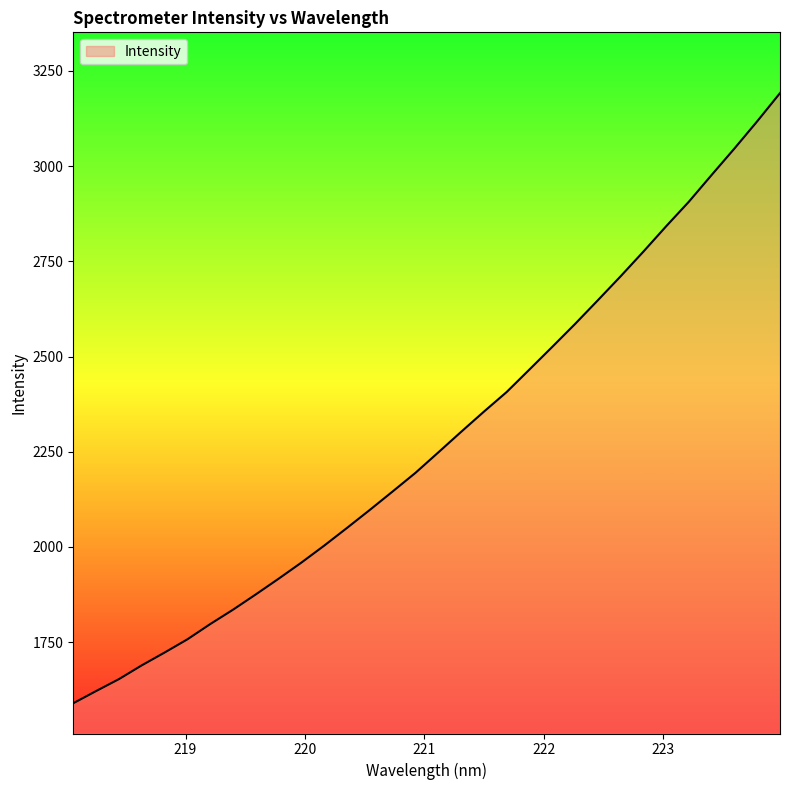

What is the maximum value shown in the chart?

3191.9